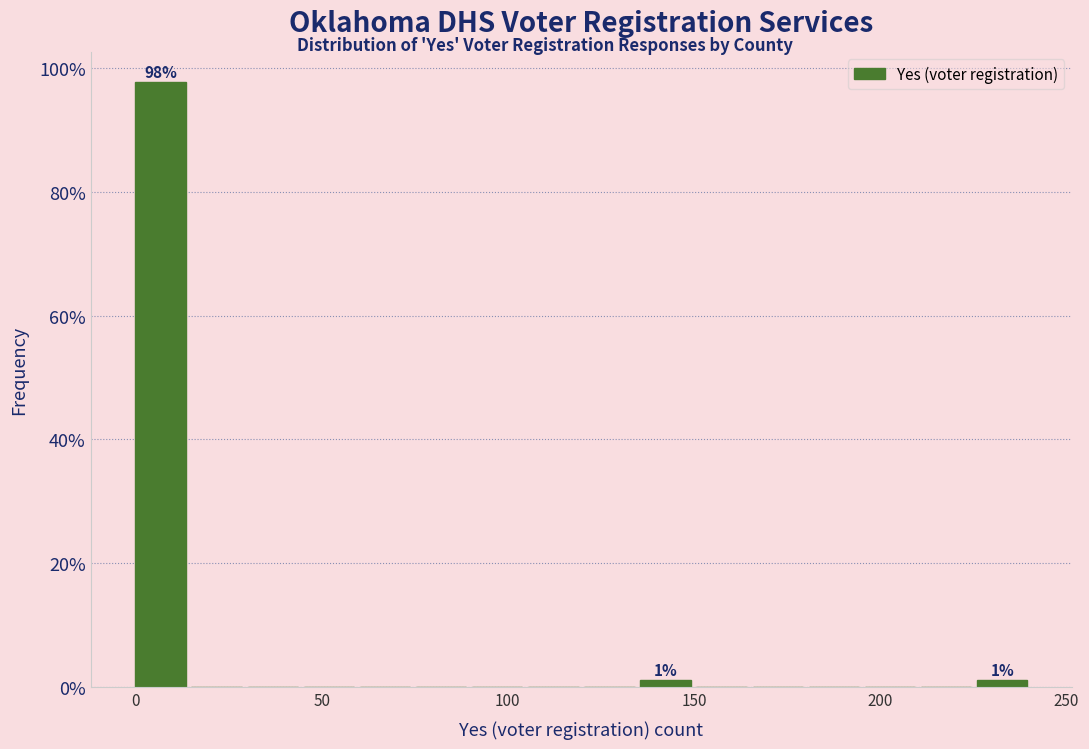

Read against the x-axis, roughly where is the centre of the tallest bar?

5